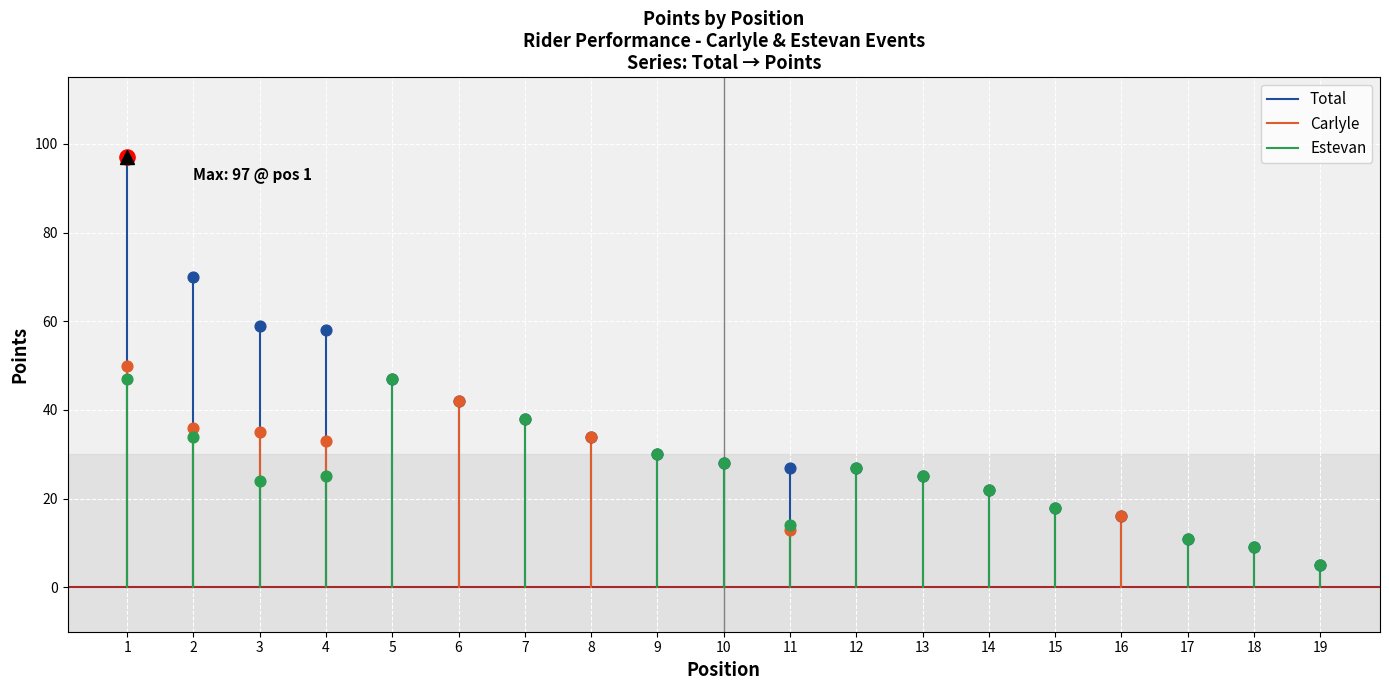

Which series contains the highest Y value?

Total